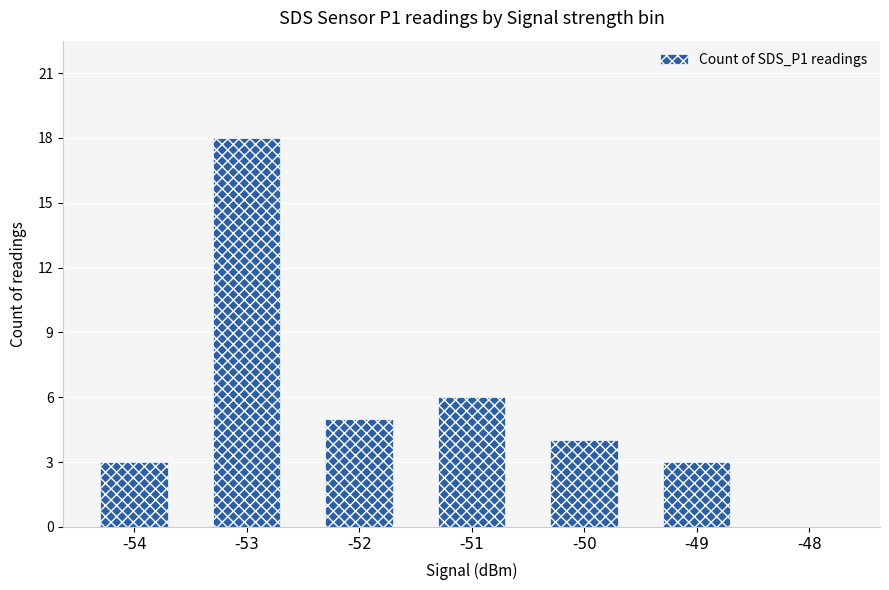

Which has a higher value, -52 or -48?

-52